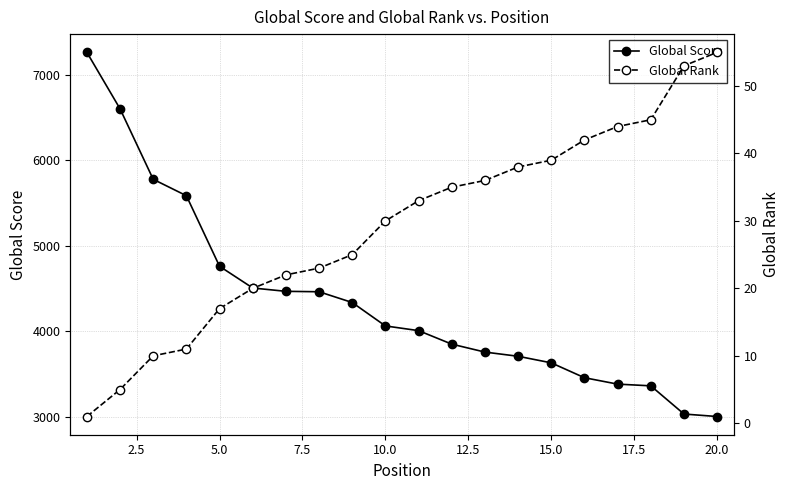

How many series are shown in this chart?

2